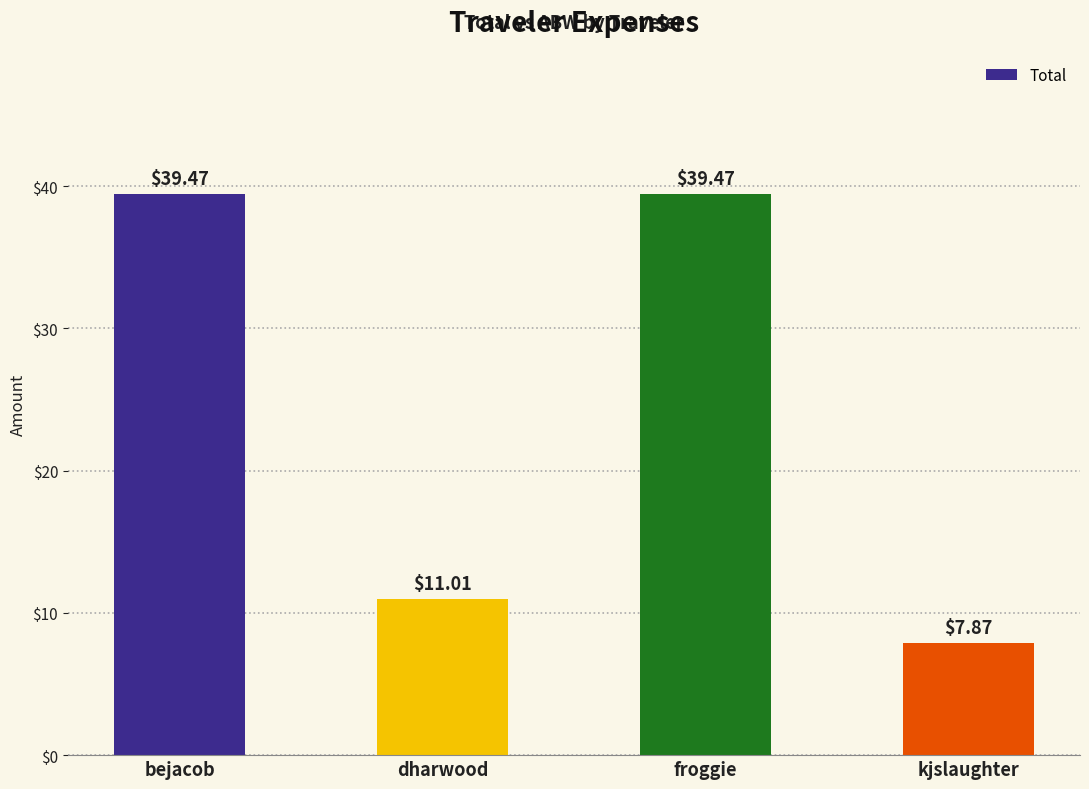

What is the label of the 2nd bar from the right?

froggie